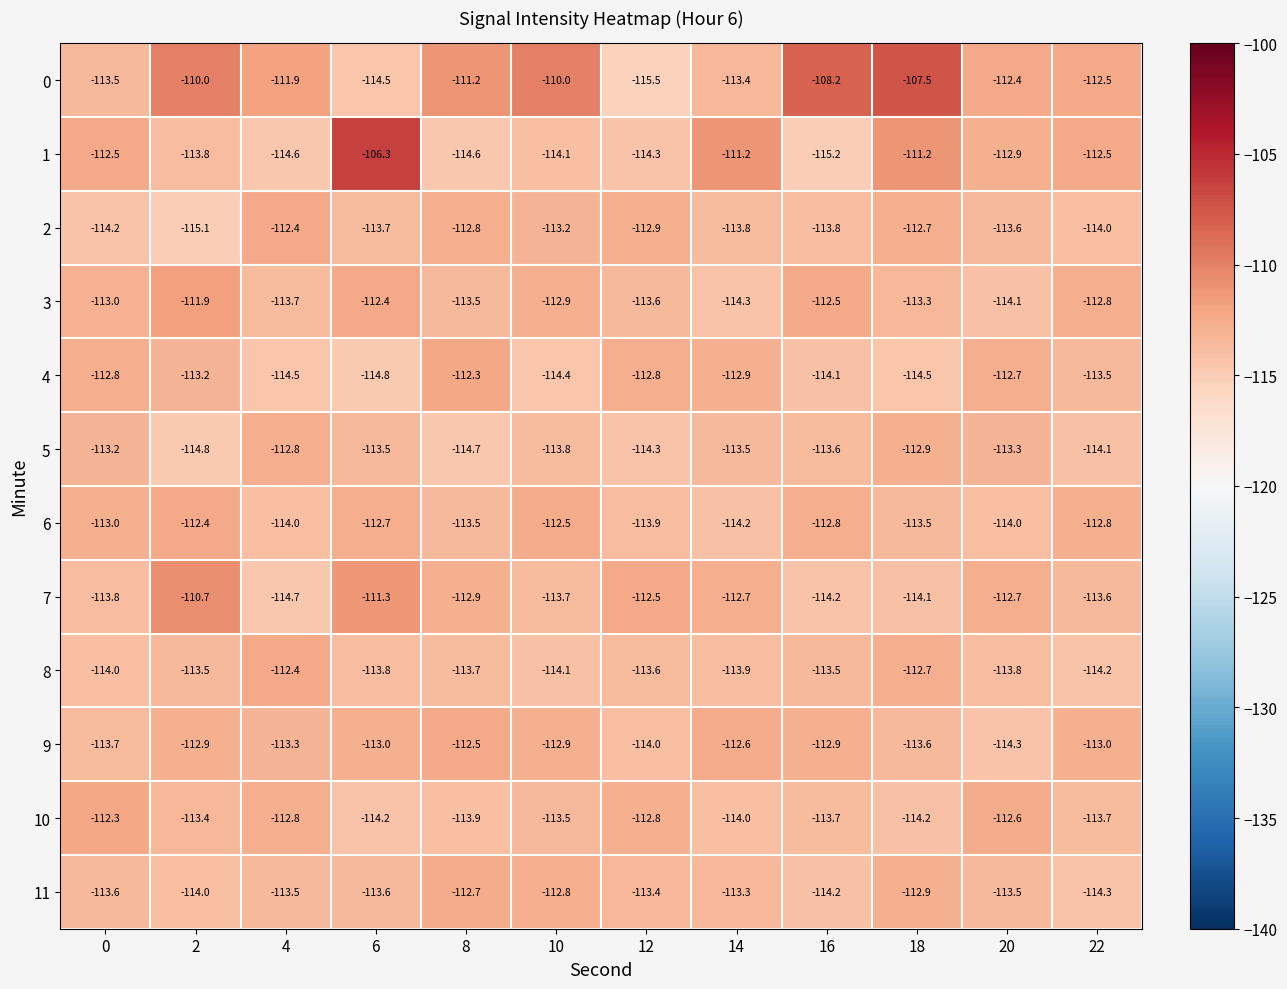

What is the spread (max minus min) of values at 8?

3.5